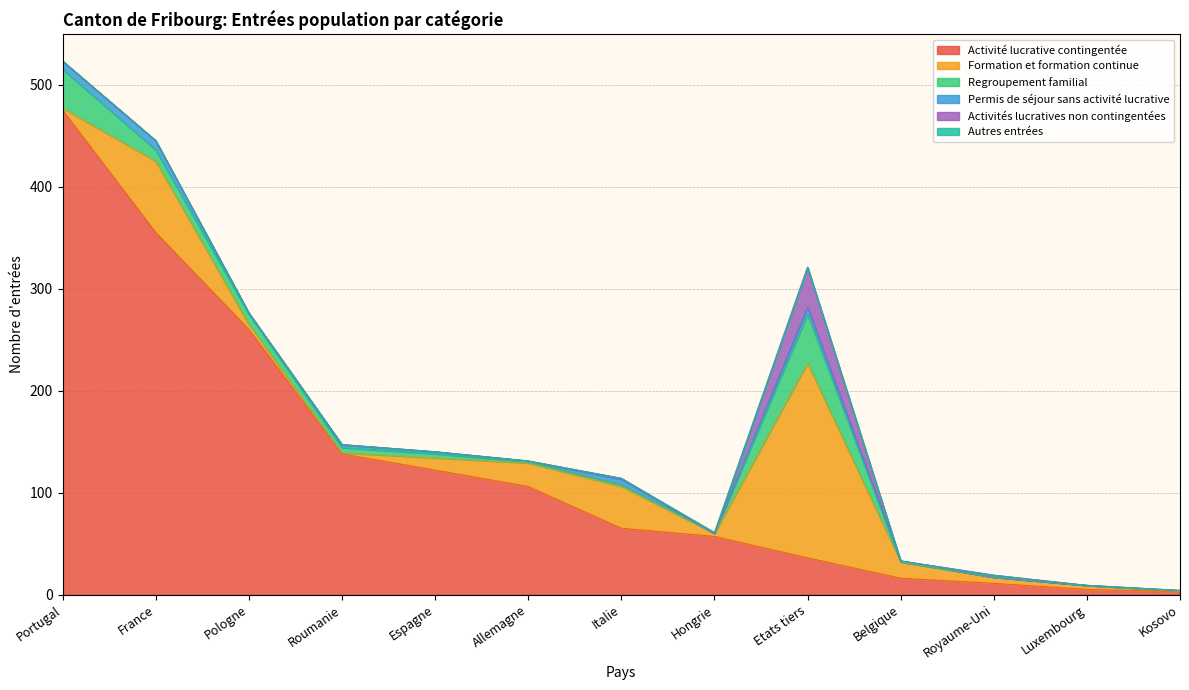

Which series changed the most between Hongrie and Etats tiers?

Formation et formation continue